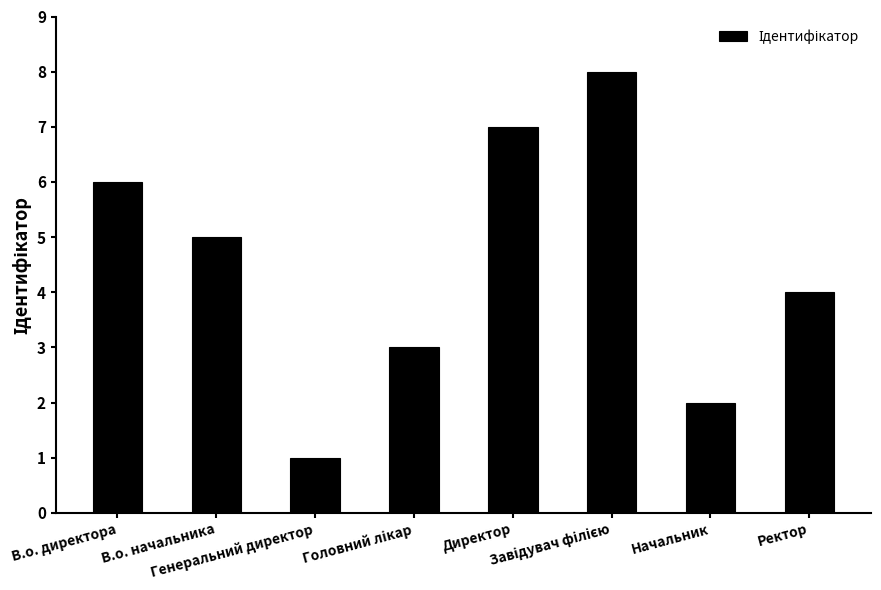

What is the difference between the second highest and second lowest values?

5